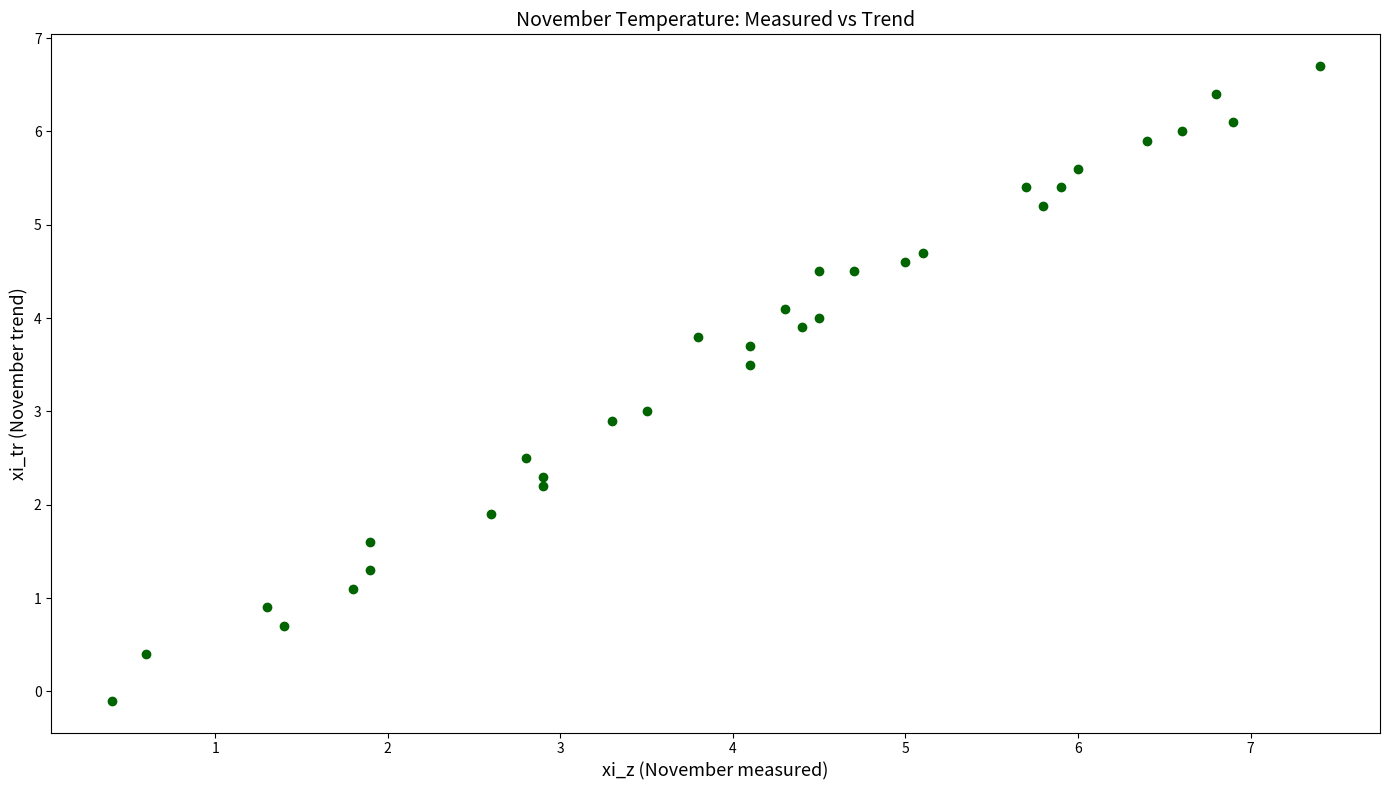

What is the range of Y values (max minus min)?

6.8